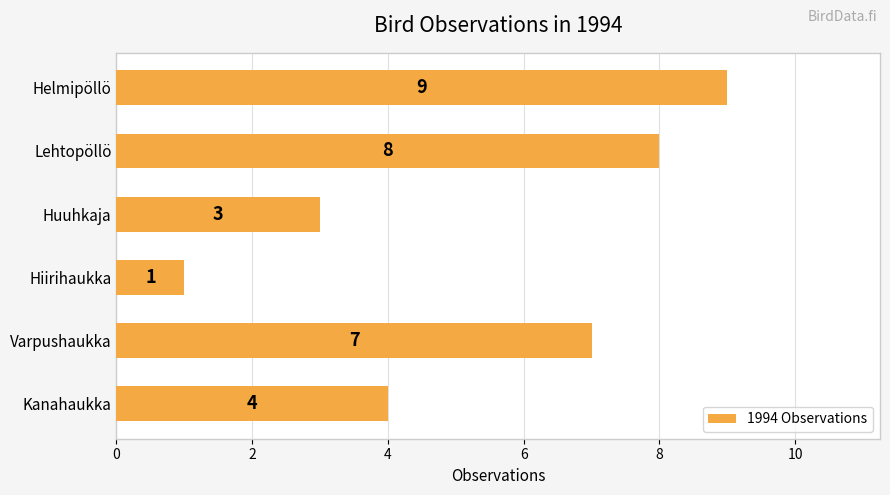

Count the number of categories in the chart.

6